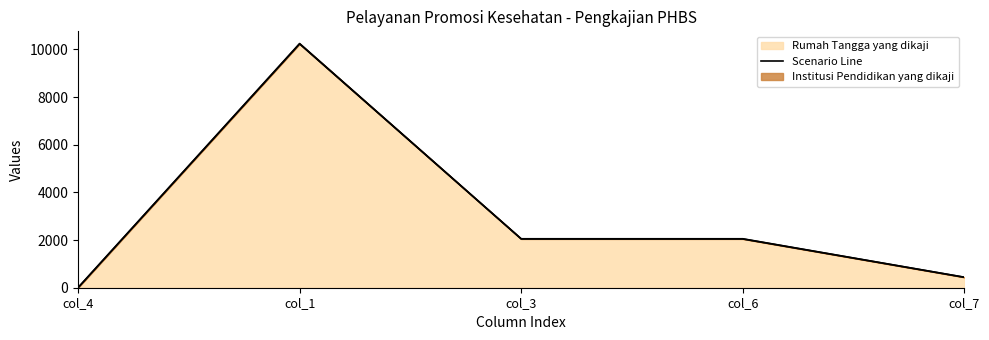

List the labels in order of value, largest first.

col_1, col_3, col_6, col_7, col_4